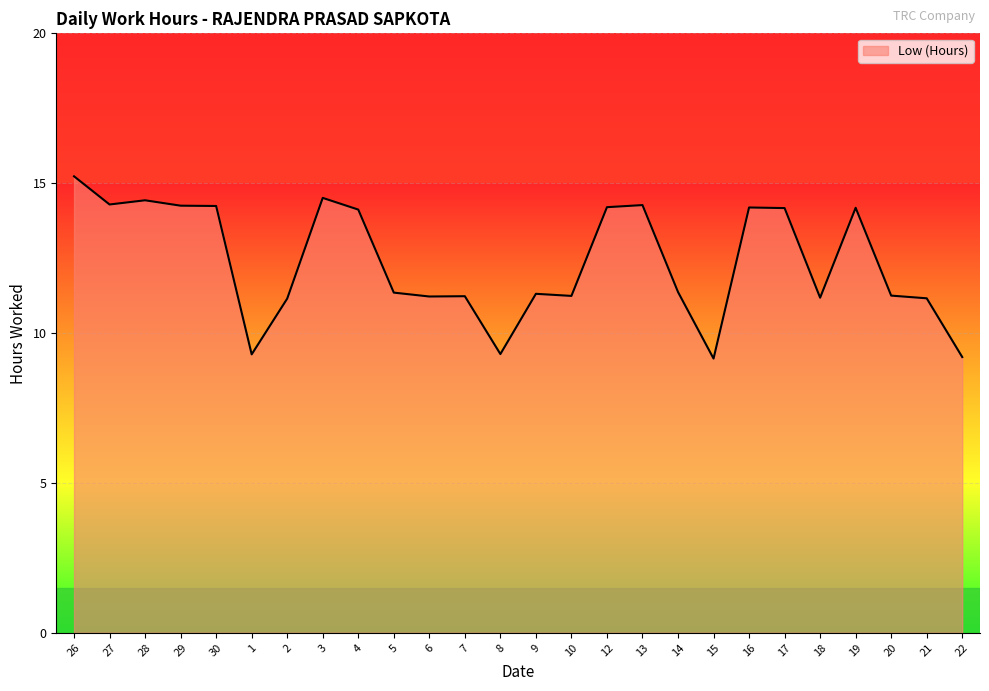

What is the average value?

12.4